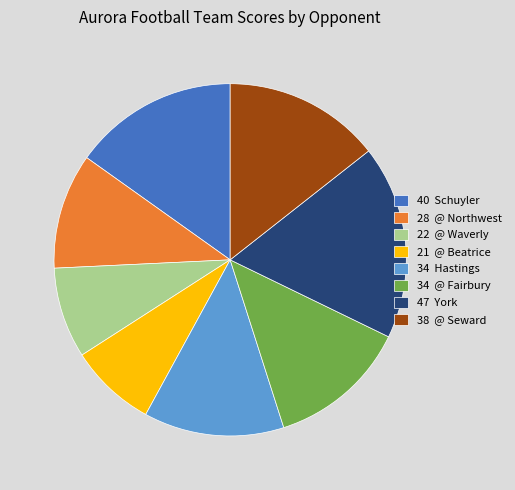

True or false: 34 Hastings accounts for 13% of the total.

True